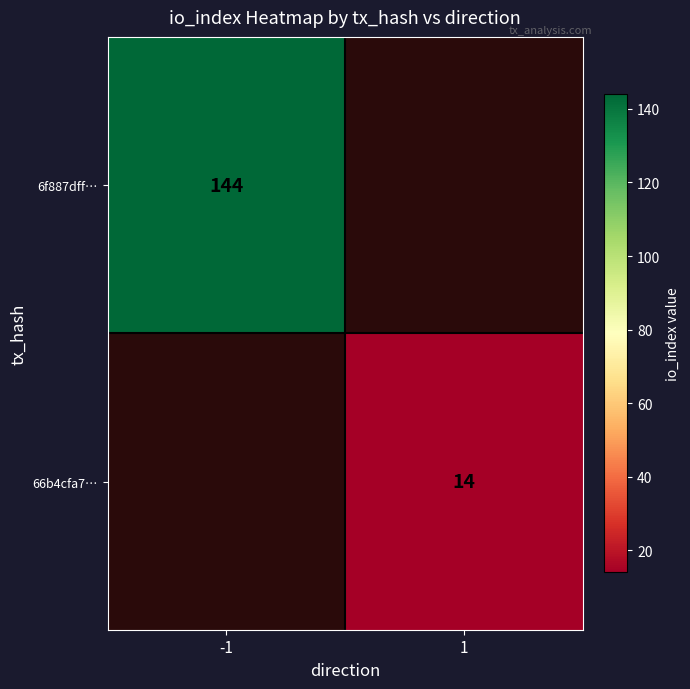

What is the smallest value displayed?

14.0